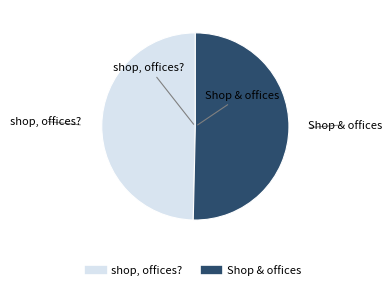

Do shop, offices? and Shop & offices together represent more than half of the pie?

Yes